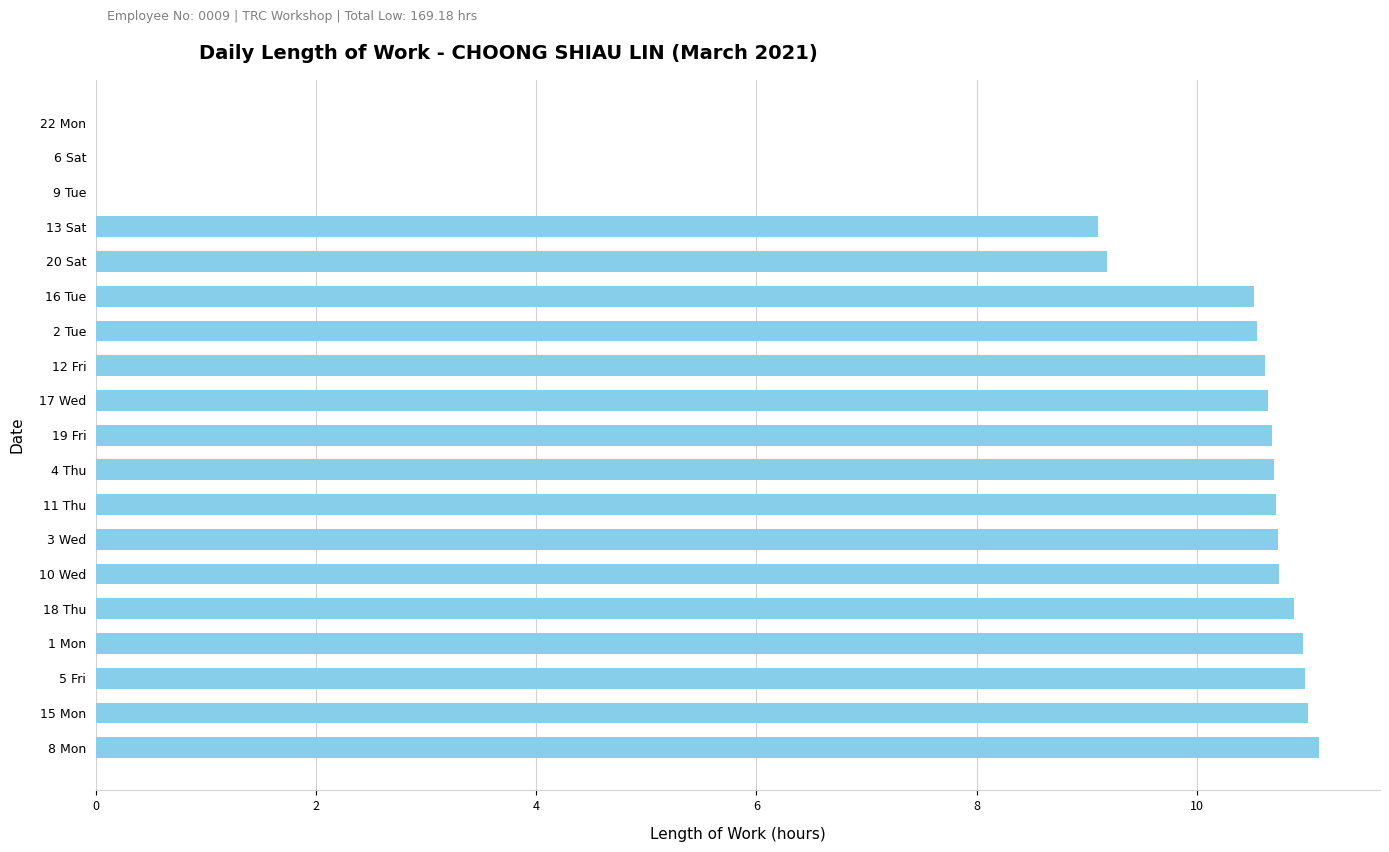

What is the sum of the values at 13 Sat and 12 Fri?

19.7